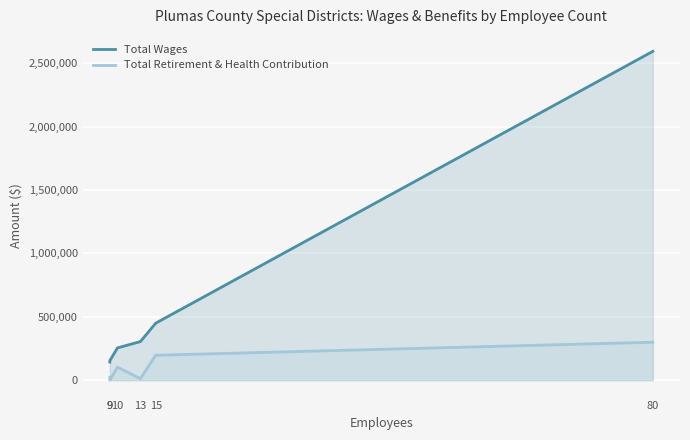

What are all the series names shown in the legend?

Total Wages, Total Retirement & Health Contribution